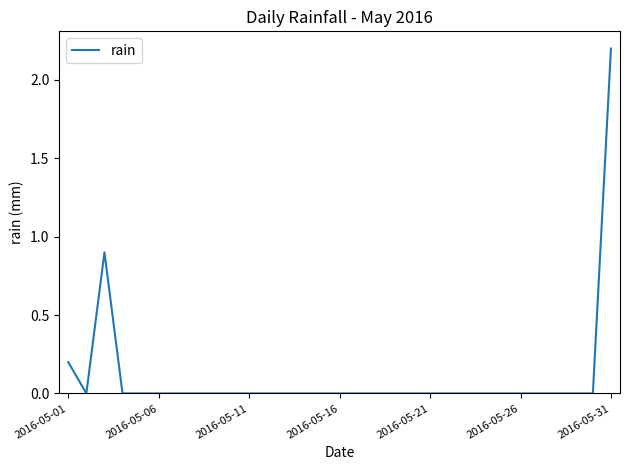

What is the maximum value shown in the chart?

2.2